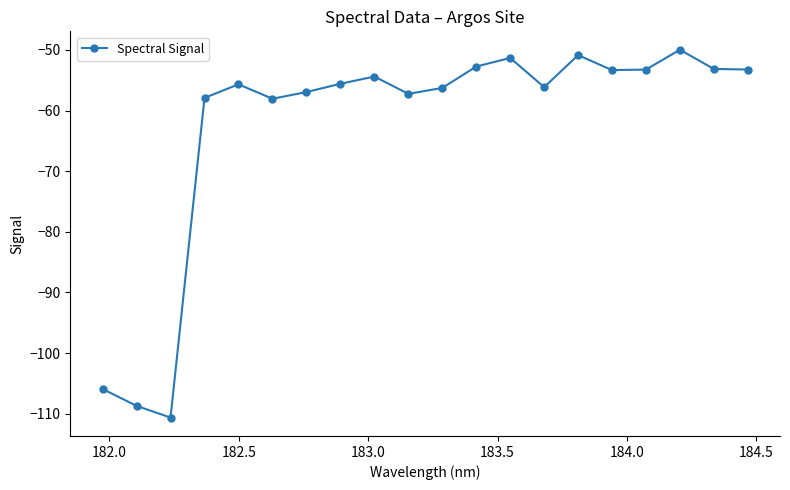

Count the number of values greater than -55.

9